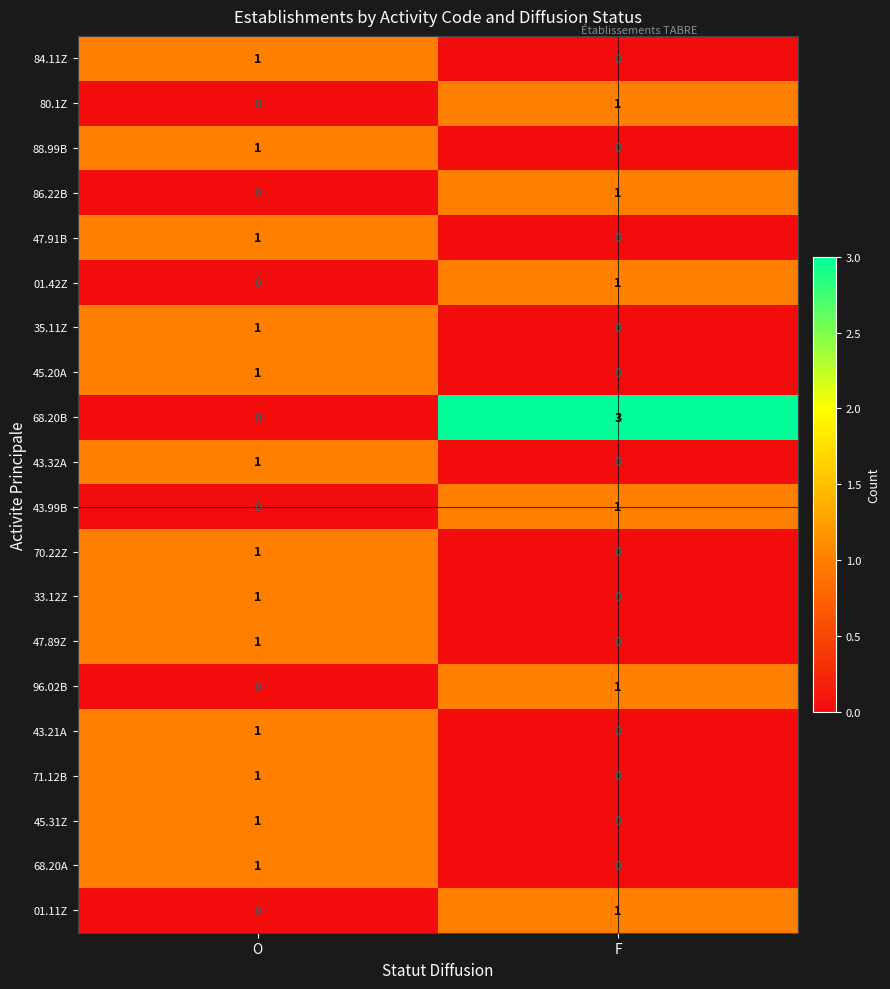

At which label is 84.11Z closest to 0?

F